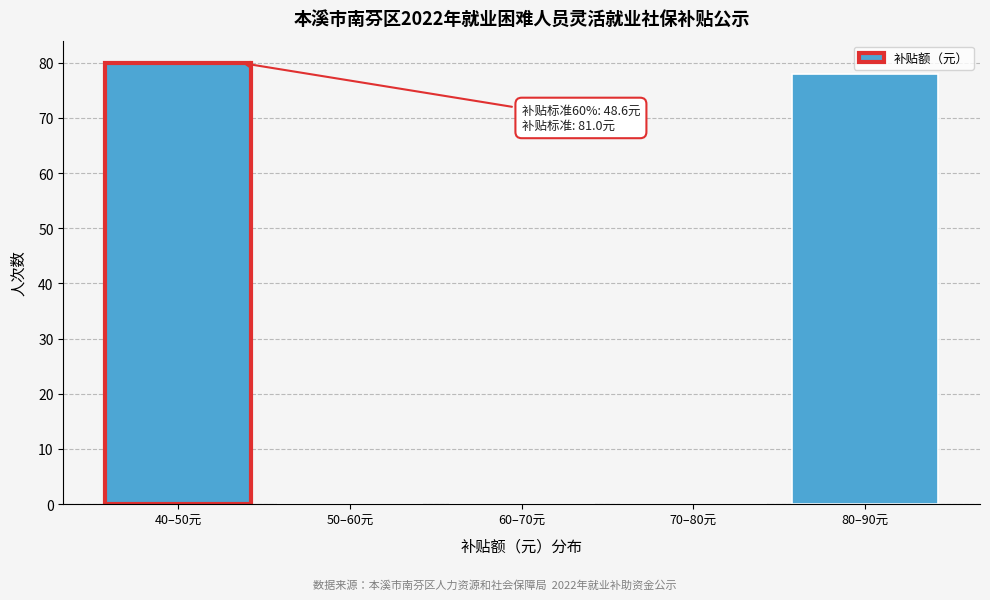

Reading left to right, extract all data points from this chart.

40–50元=80	50–60元=0	60–70元=0	70–80元=0	80–90元=78